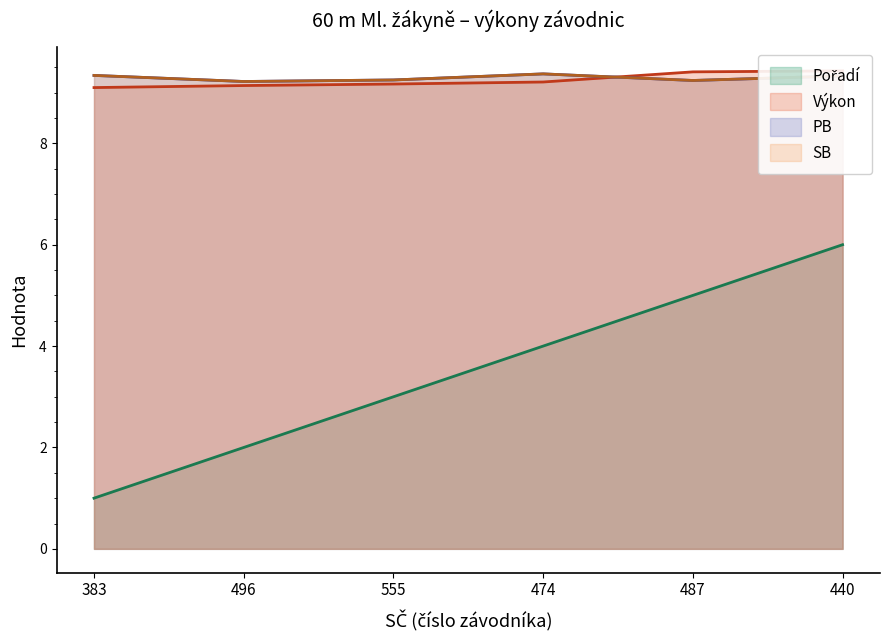

Reading left to right, what are all the values shown in this chart?

Pořadí: 1.0	2.0	3.0	4.0	5.0	6.0
Výkon: 9.1	9.1	9.2	9.2	9.4	9.4
PB: 9.3	9.2	9.2	9.4	9.2	9.3
SB: 9.3	9.2	9.2	9.4	9.2	9.3